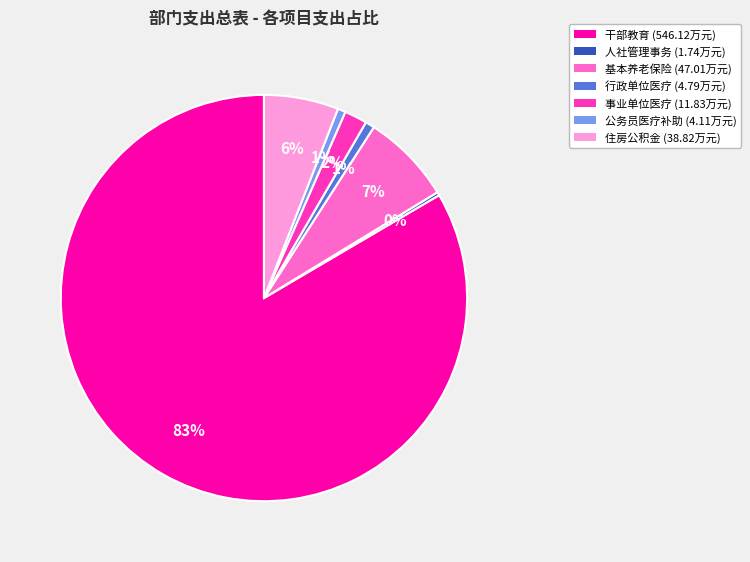

Is there any slice that represents more than half of the pie?

Yes